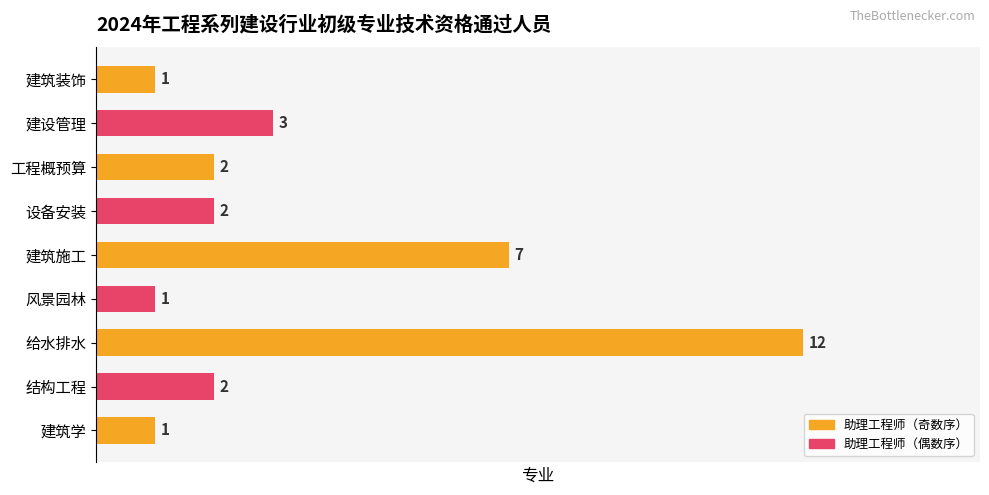

How many bars are there in total?

9